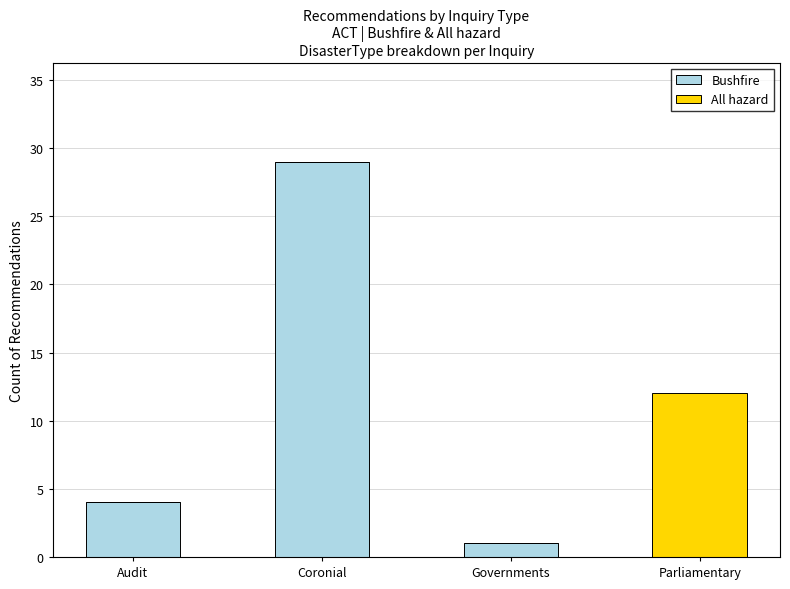

What is the total value across all series at Coronial?

29